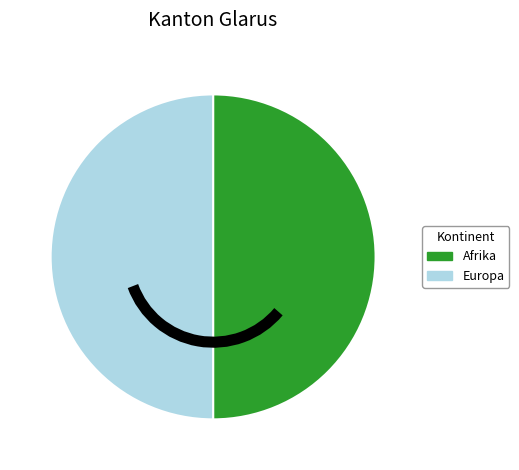

Do Afrika and Europa together represent more than half of the pie?

Yes